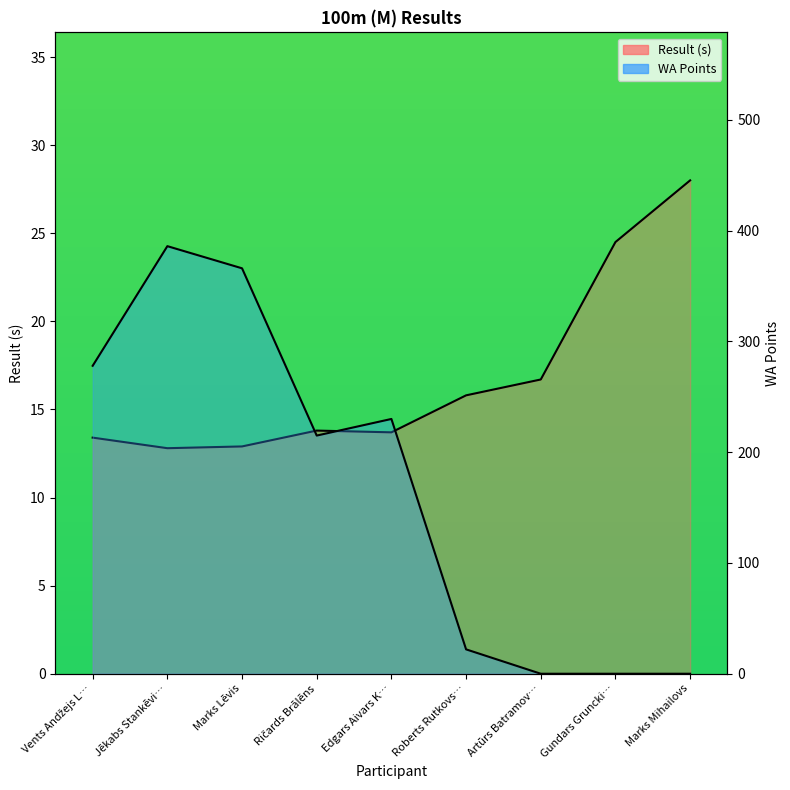

What are all the series names shown in the legend?

Result, WA